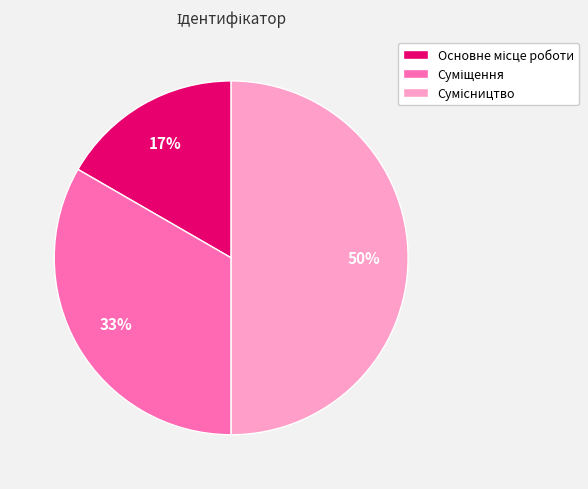

To the nearest percent, what is the difference between the largest and smallest slice percentages?

33%